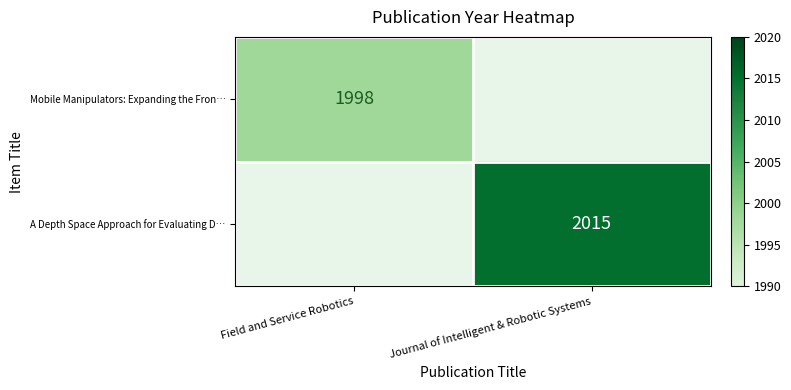

True or false: Mobile Manipulators: Expanding the Fron… has a value of 1998 at Field and Service Robotics.

True